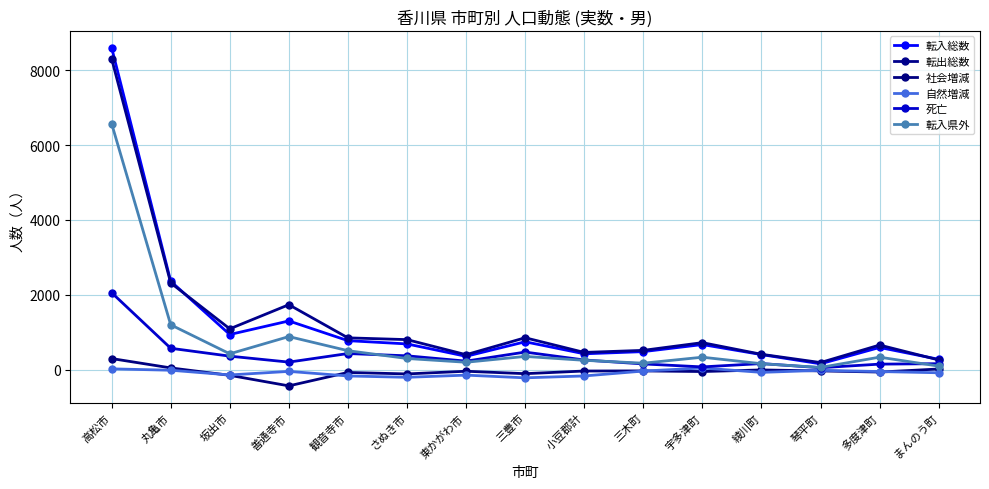

In 転入総数, how many points are lower than both neighbors (excluding endpoints)?

4